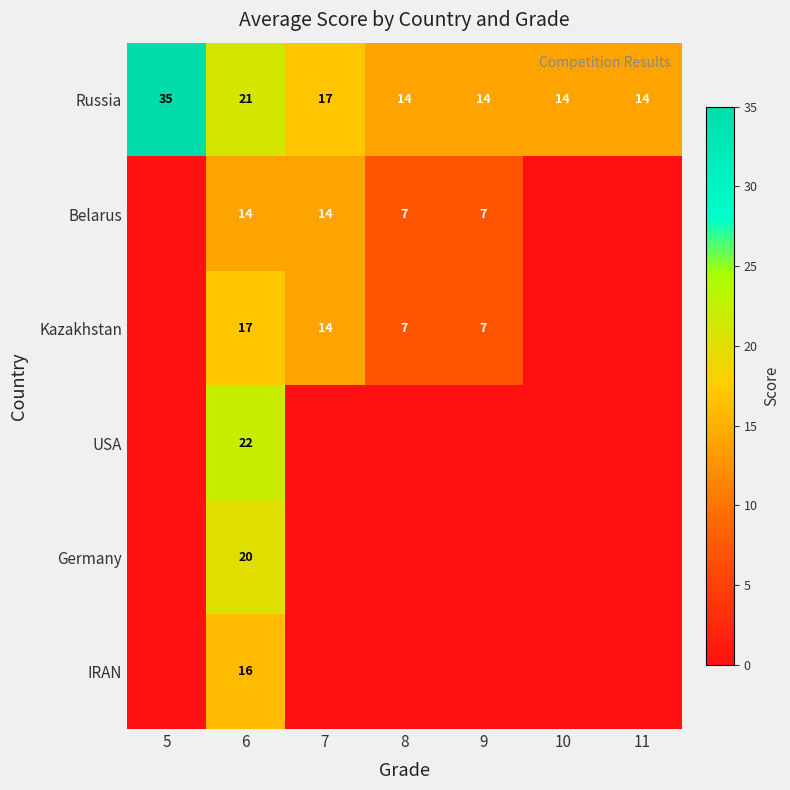

The value of Russia at 5 is 35. True or false?

True